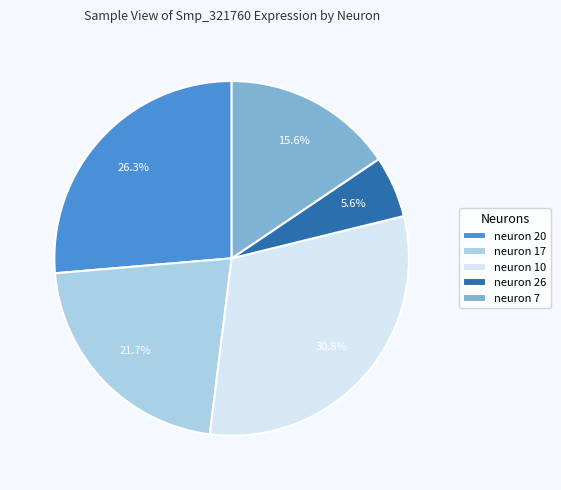

The neuron 26 slice represents 6% of the pie. True or false?

True